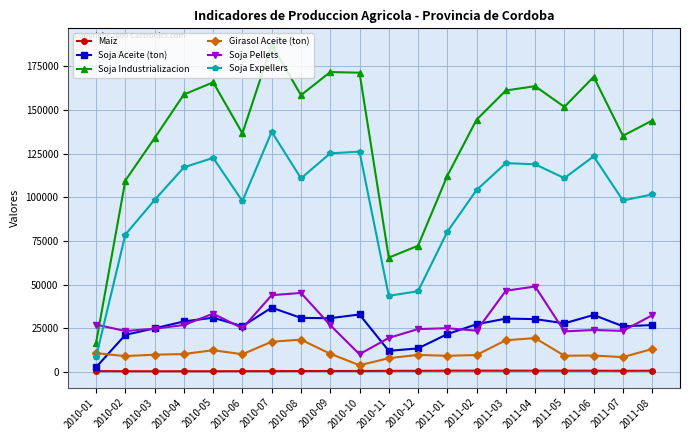

The Soja Aceite (ton) series shows 28965.0 at 2010-04. True or false?

True